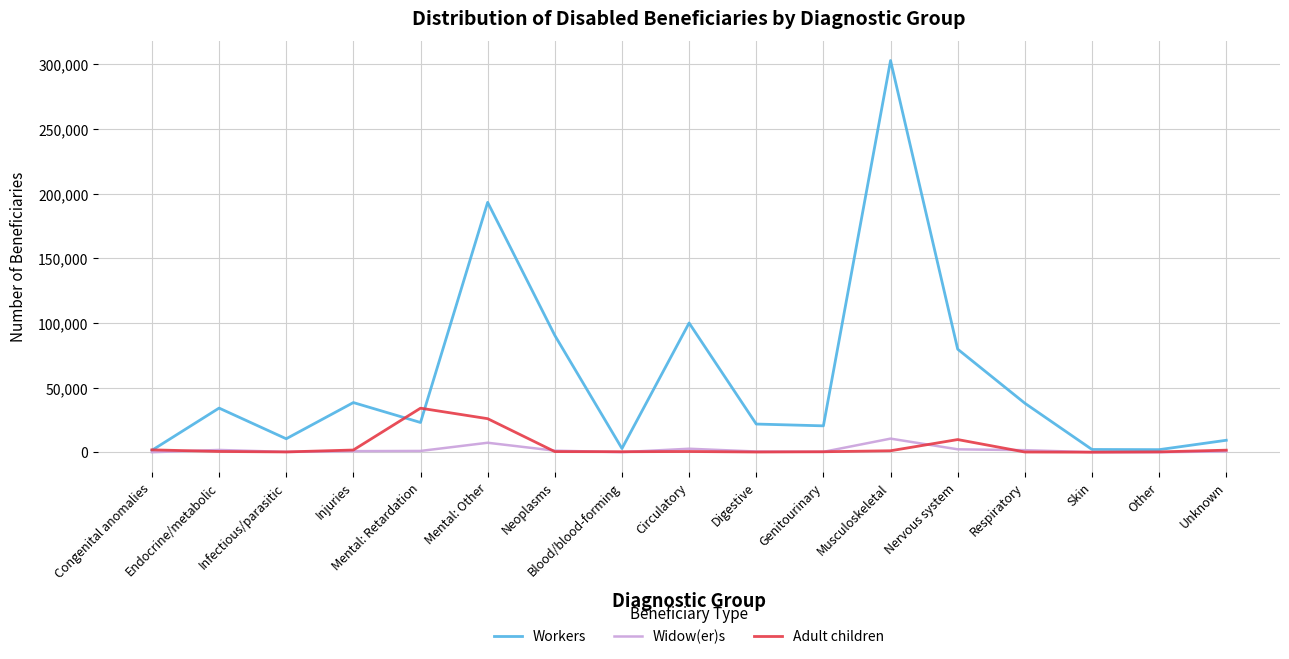

What is the total value across all series at Injuries?

41041